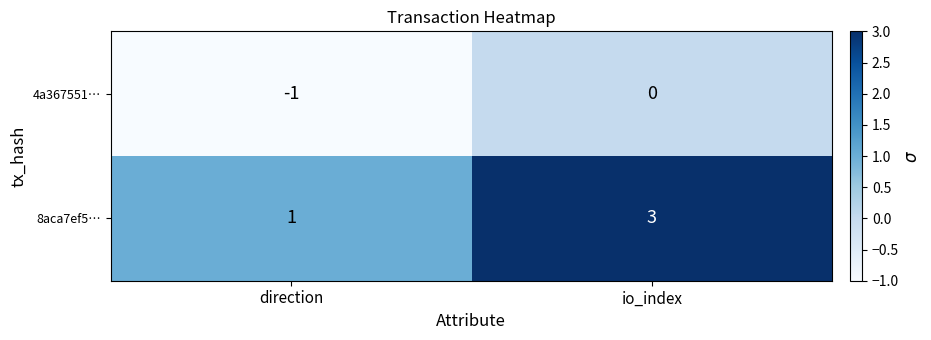

Where is 4a367551… nearest to the value 0?

io_index